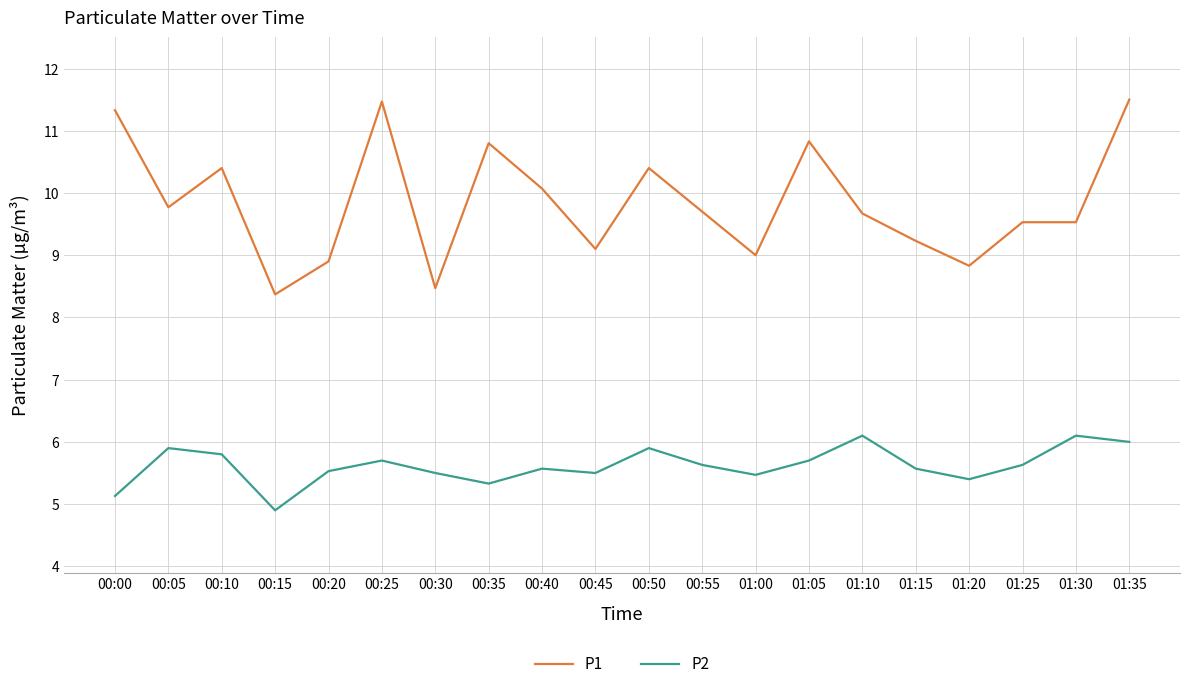

Where does the P2 series first go above 5?

00:00